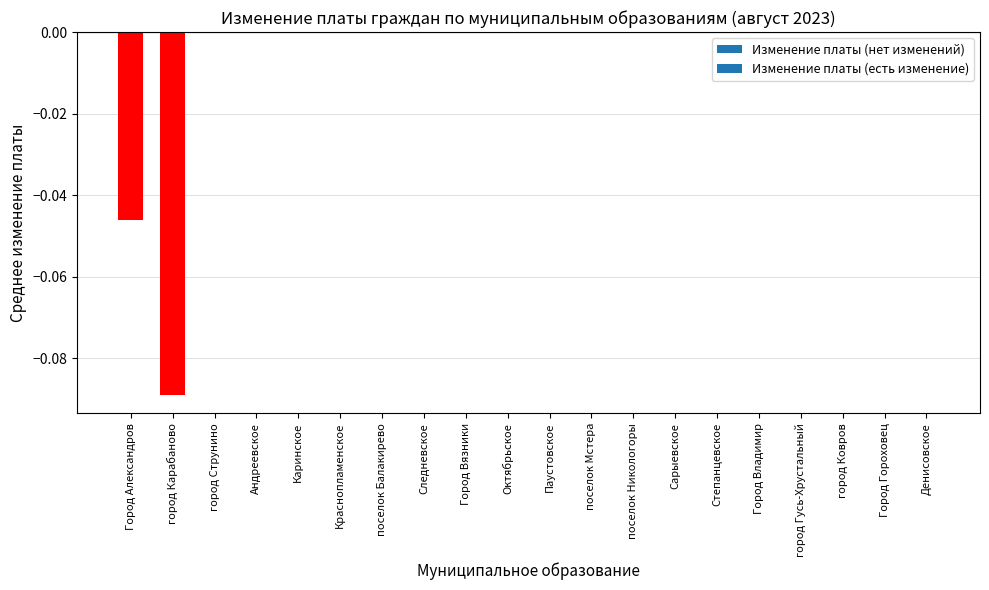

The chart shows a value of 0.0 at Степанцевское. True or false?

True